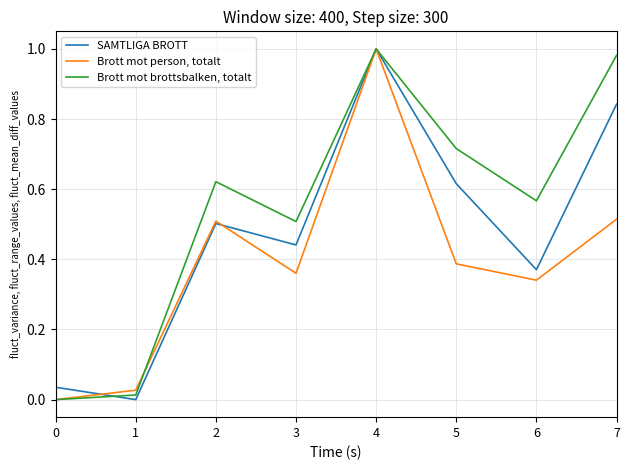

Is it true that Brott mot person, totalt equals 0.5 at 2?

True